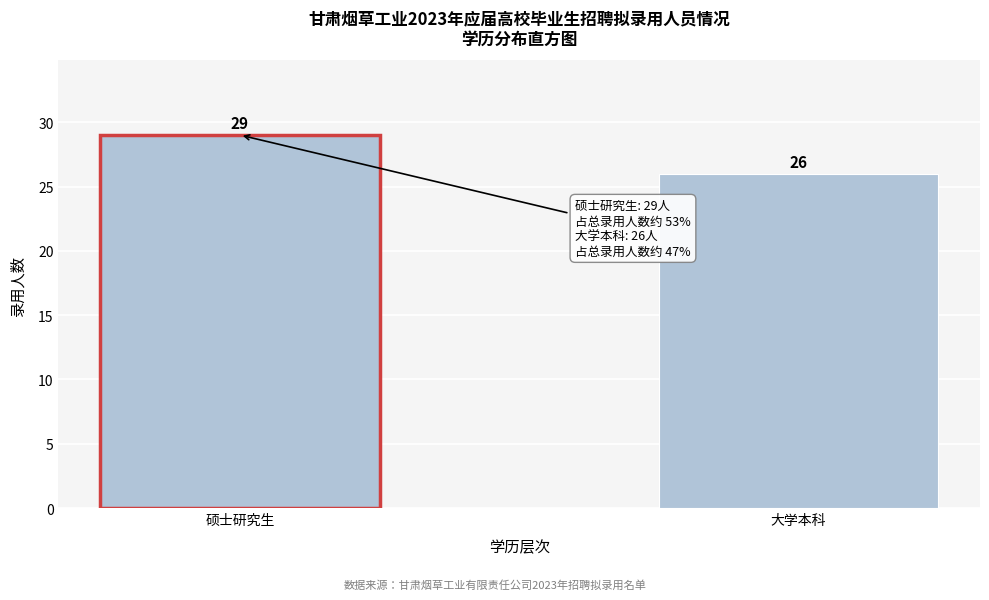

Reading right to left, transcribe all the data shown in this chart.

大学本科=26	硕士研究生=29